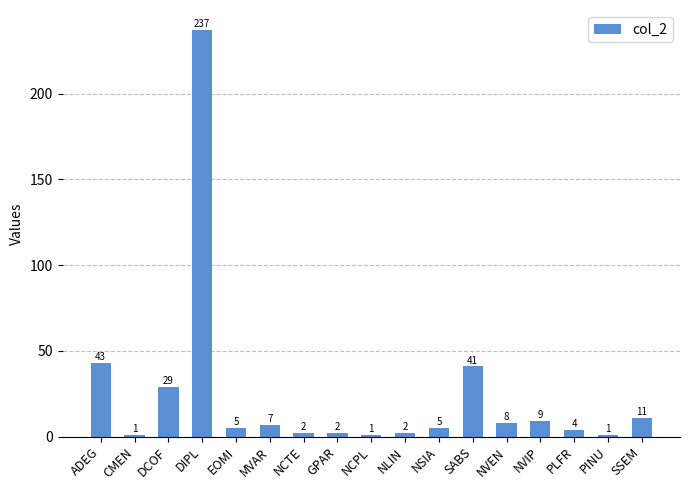

What position from the right is NVIP?

4